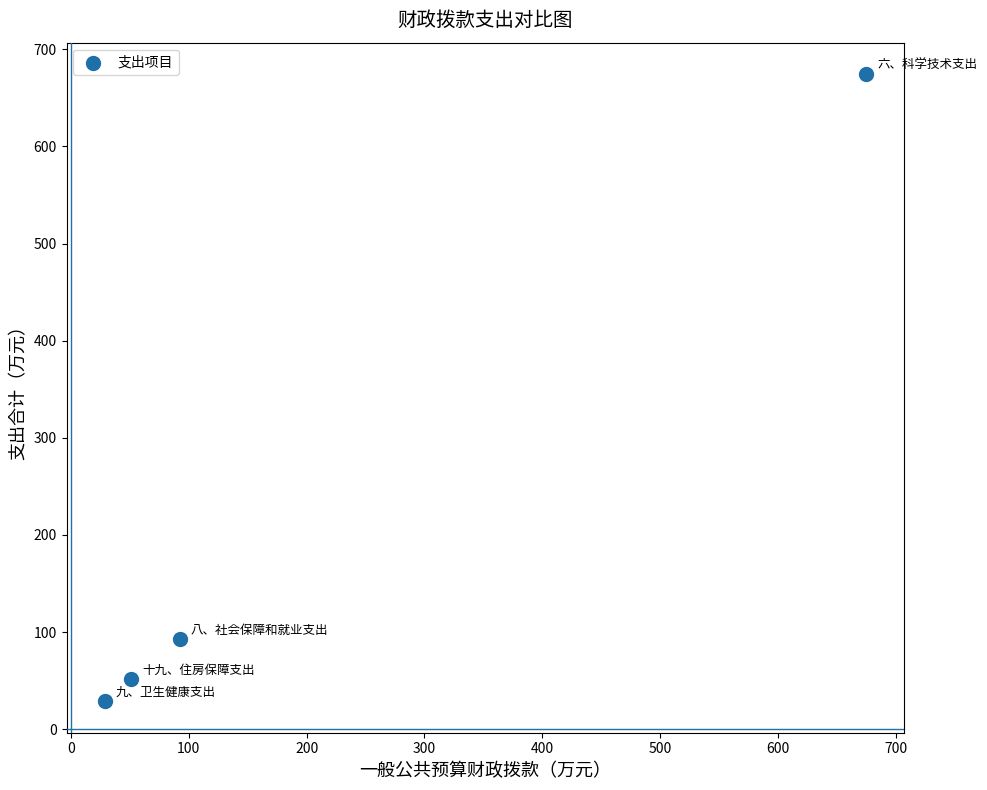

What Y value in the scatter plot is closest to 351?

92.5